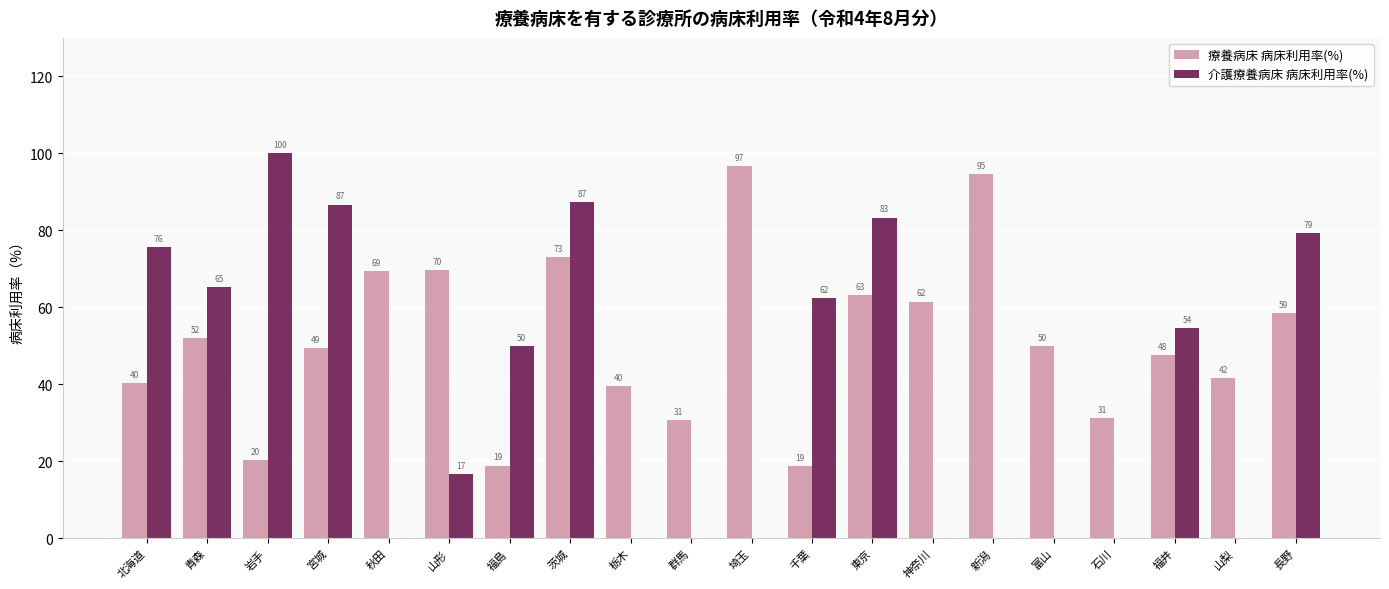

True or false: 介護療養病床 病床利用率(%) has a value of 79.3 at 長野.

True